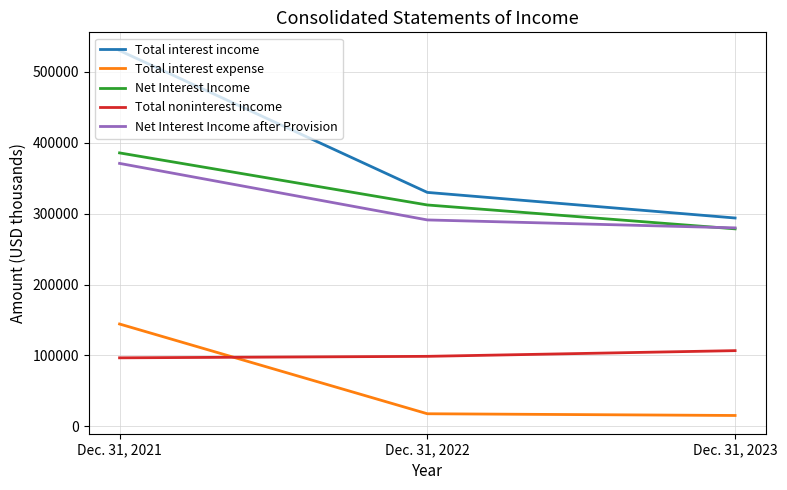

What value does the Net Interest Income series have at Dec. 31, 2023, to the nearest 100?

278500